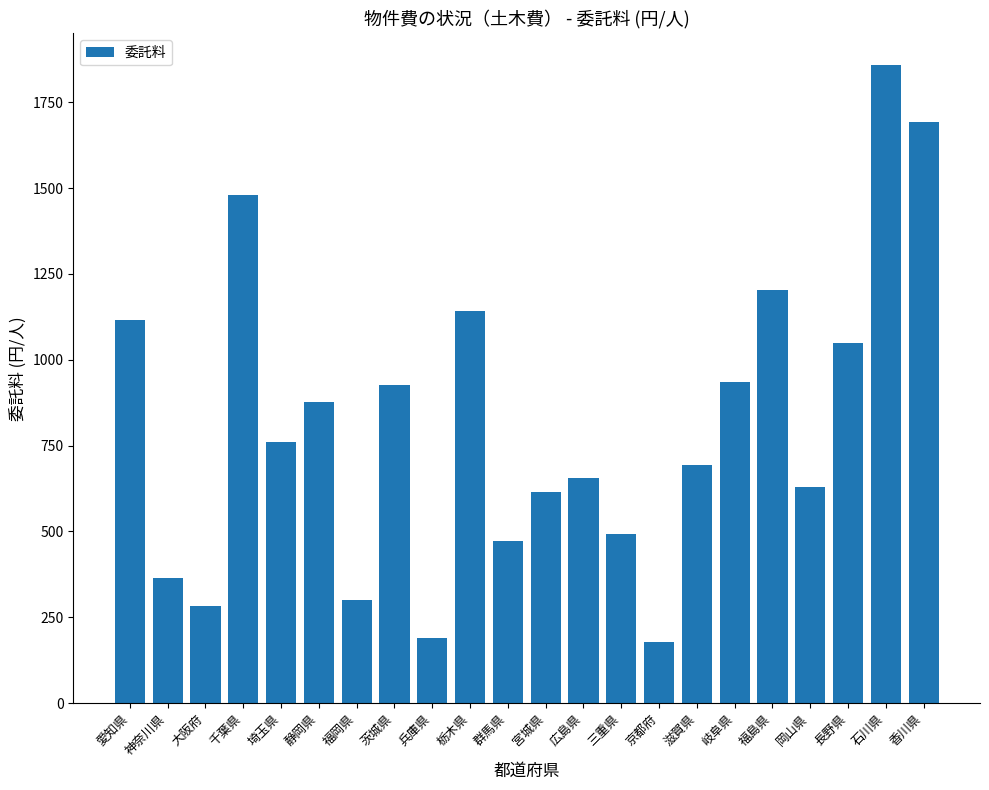

What is the smallest value displayed?

177